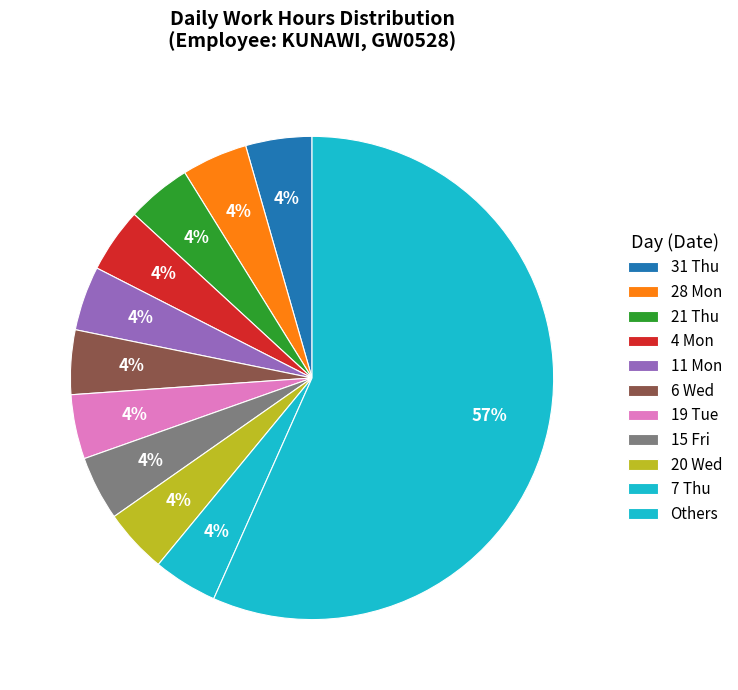

The 31 Thu slice represents 12% of the pie. True or false?

False